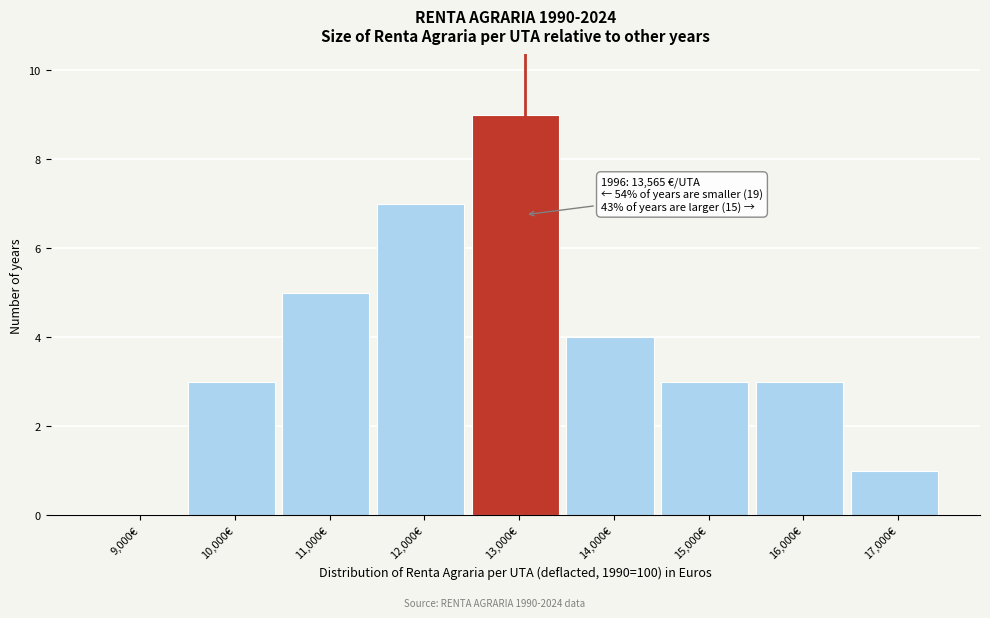

Reading left to right, list all the values displayed in this chart.

9,000€=0	10,000€=3	11,000€=5	12,000€=7	13,000€=9	14,000€=4	15,000€=3	16,000€=3	17,000€=1